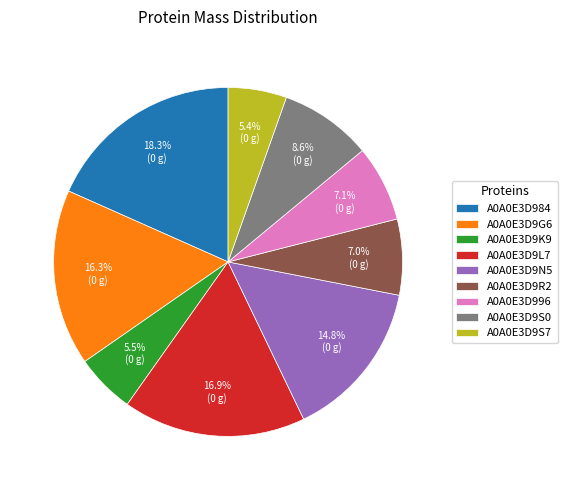

Which slice is the largest?

A0A0E3D984